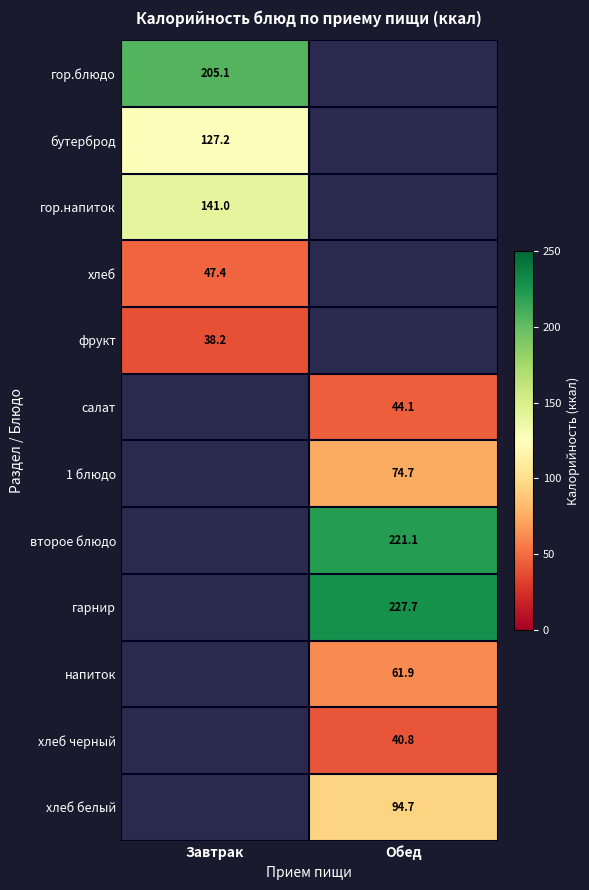

True or false: гор.блюдо has a value of 205.1 at Завтрак.

True